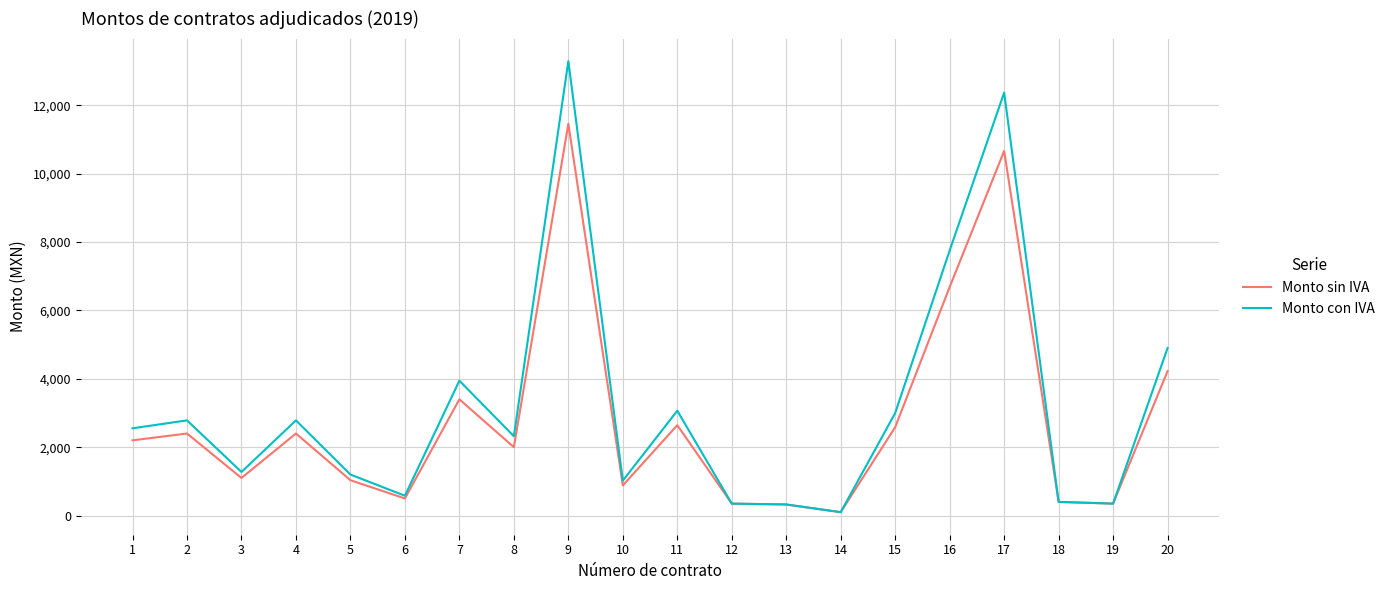

What are all the series names shown in the legend?

Monto sin IVA, Monto con IVA